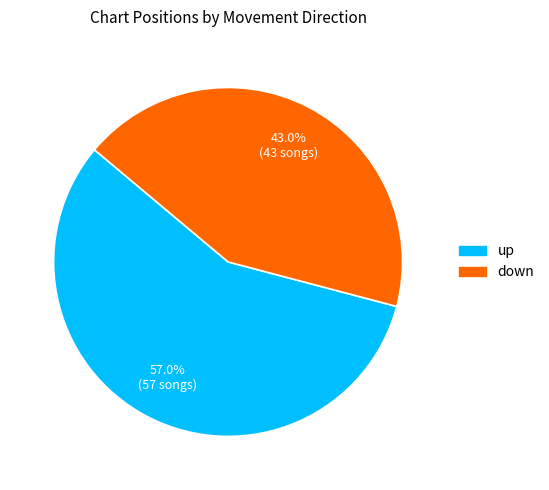

Between down and up, which is larger?

up